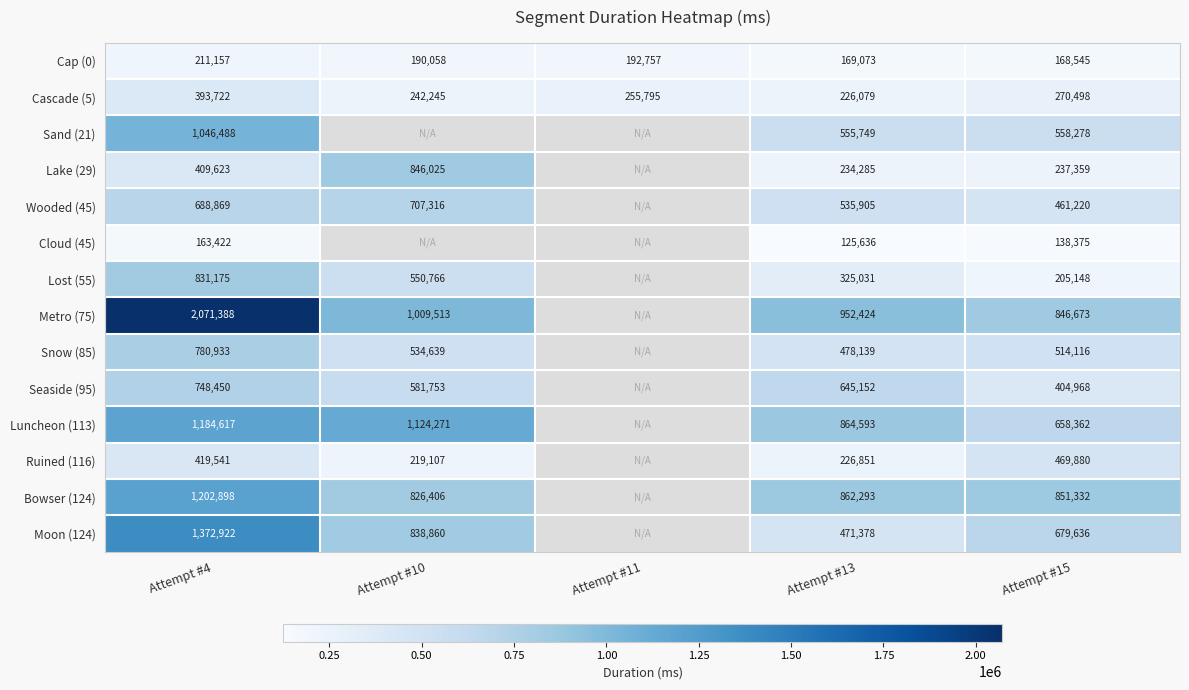

Between Attempt #11 and Attempt #10, which is larger?

Attempt #11